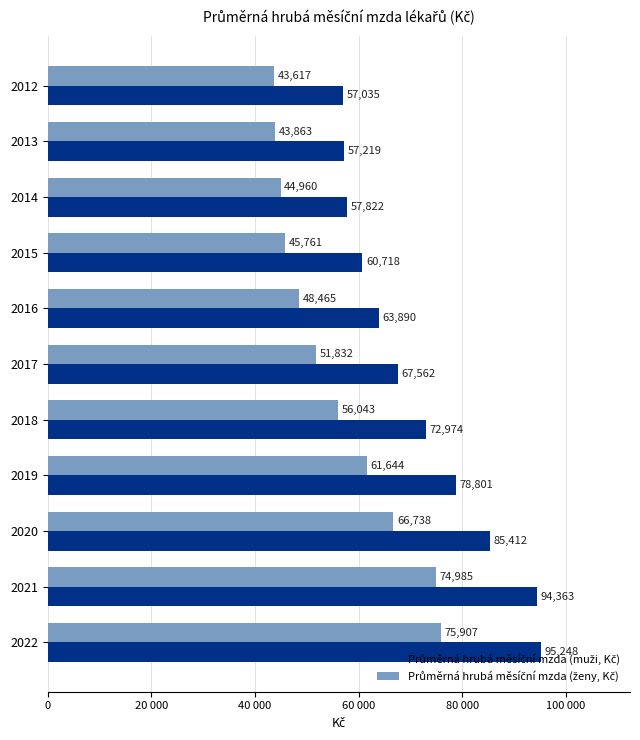

How many values in the Průměrná hrubá měsíční mzda (muži, Kč) series are below 67562?

5